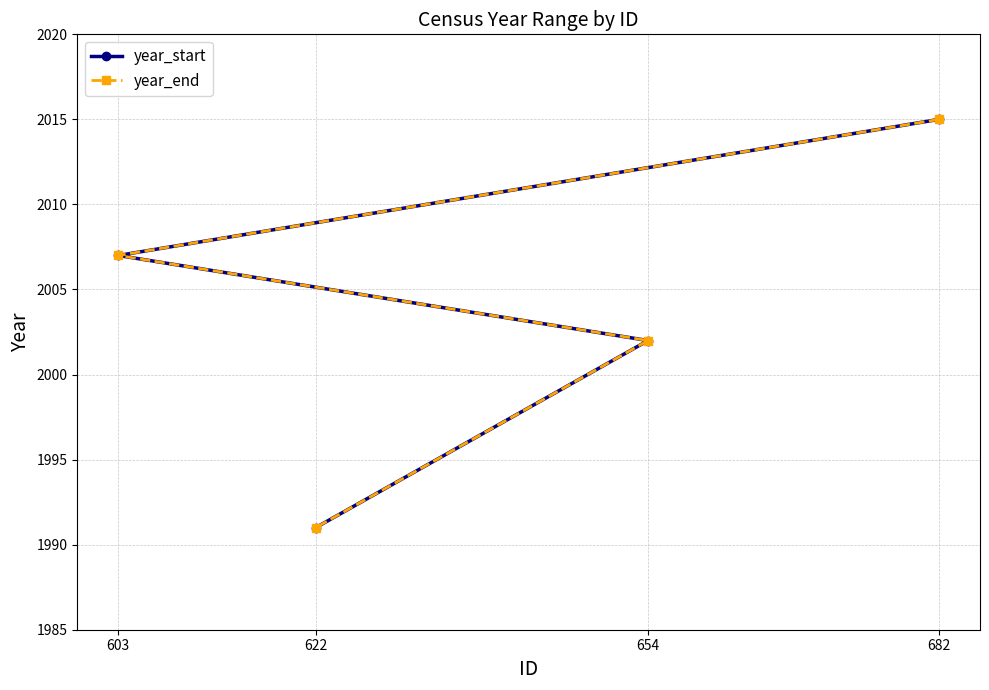

True or false: year_end has more than 0 points higher than both neighbors.

False